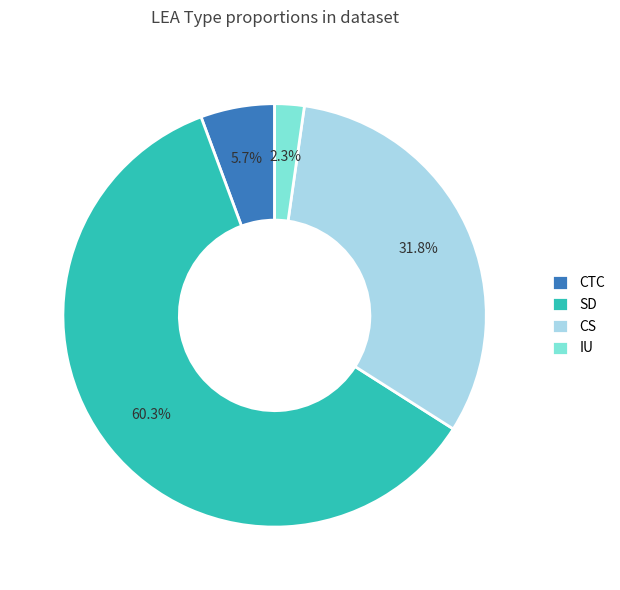

Which has a higher value, CS or IU?

CS